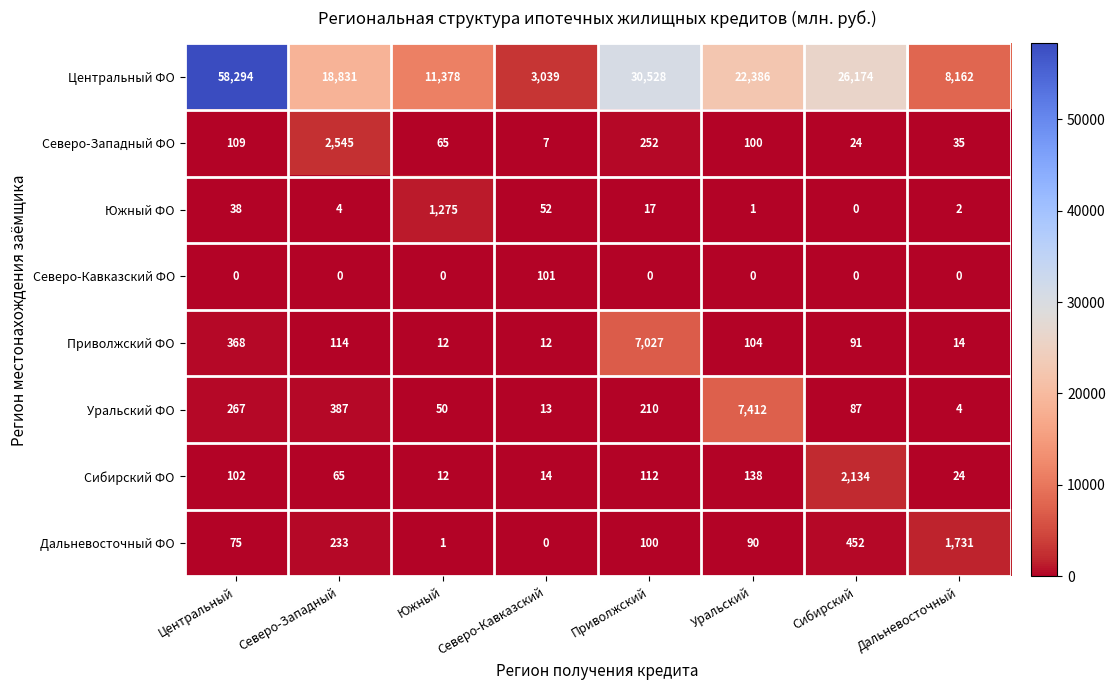

Count the number of categories in the chart.

8